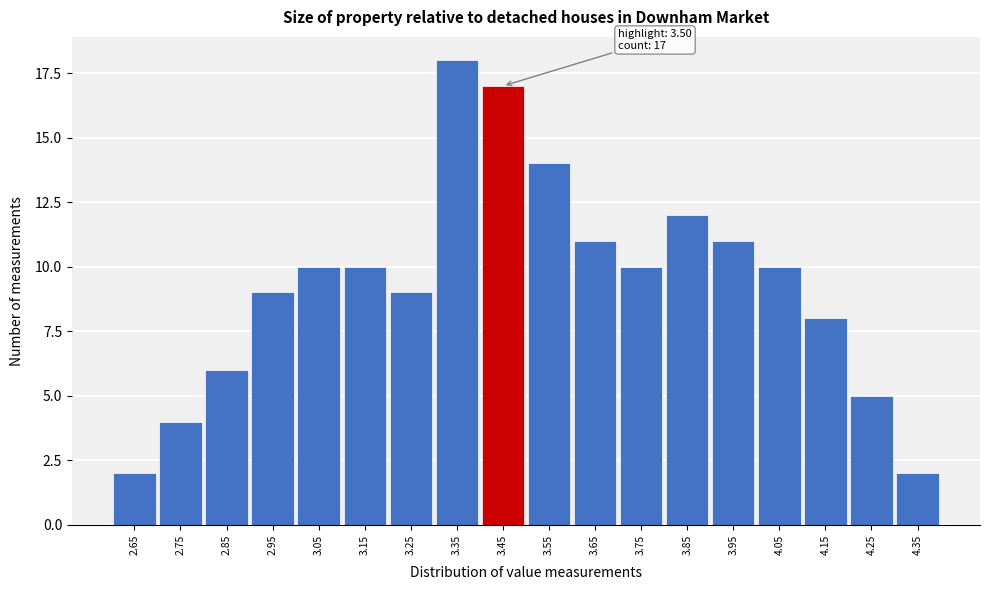

Reading left to right, transcribe all the data shown in this chart.

2.65=2	2.75=4	2.85=6	2.95=9	3.05=10	3.15=10	3.25=9	3.35=18	3.45=17	3.55=14	3.65=11	3.75=10	3.85=12	3.95=11	4.05=10	4.15=8	4.25=5	4.35=2